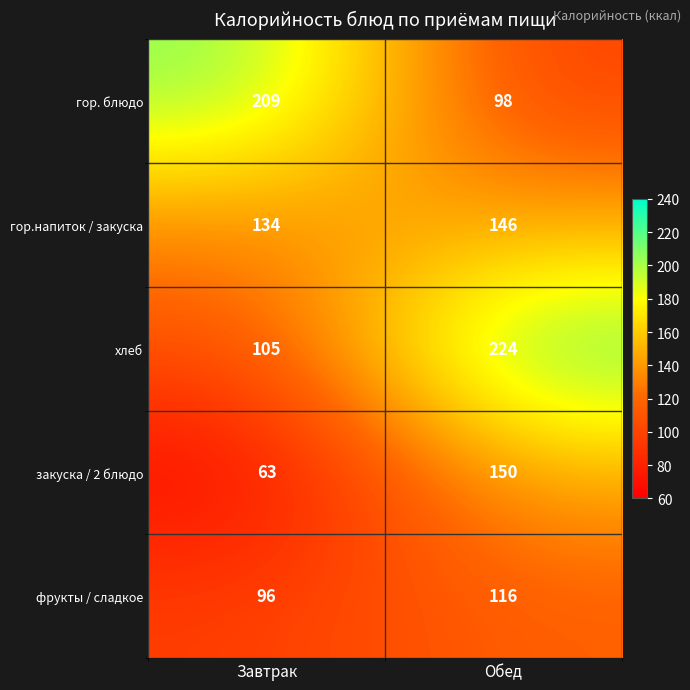

At which category is the sum across all series the highest?

Обед